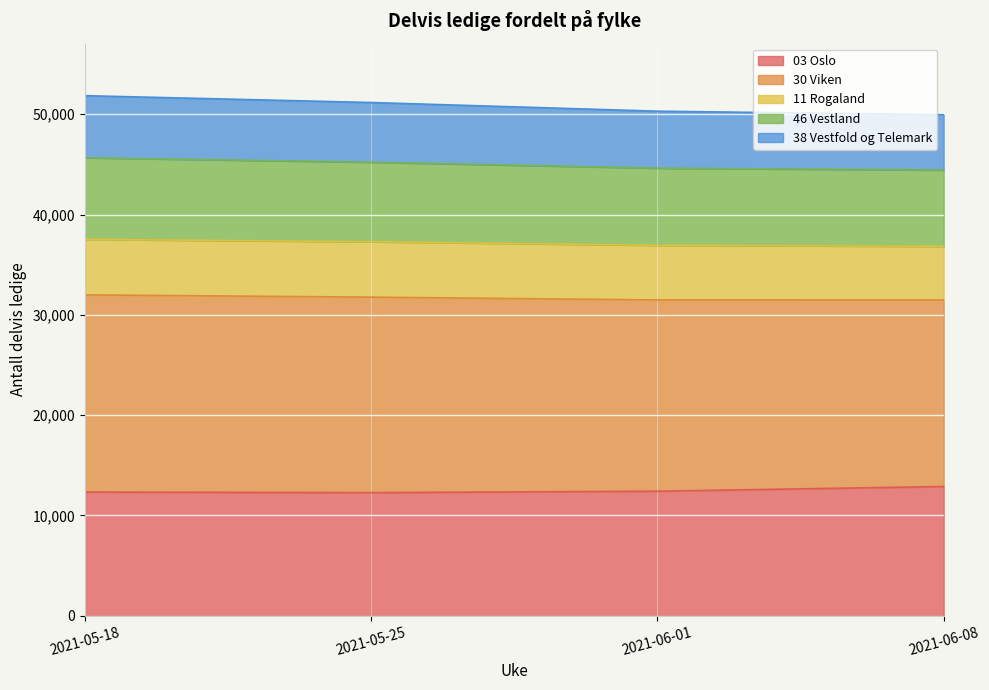

How many data points in 46 Vestland are less than 45217?

2